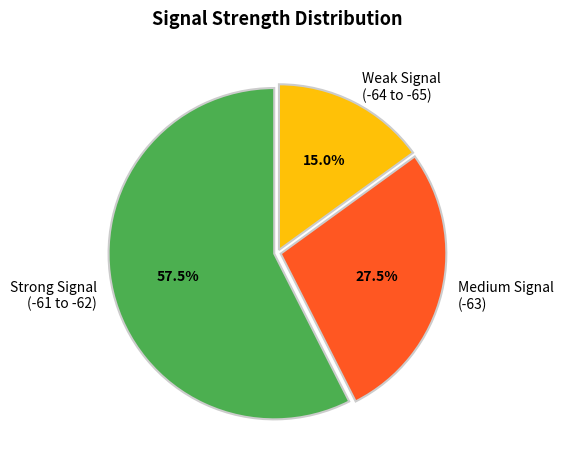

Which category has the biggest portion of the pie?

Strong Signal (-61 to -62)